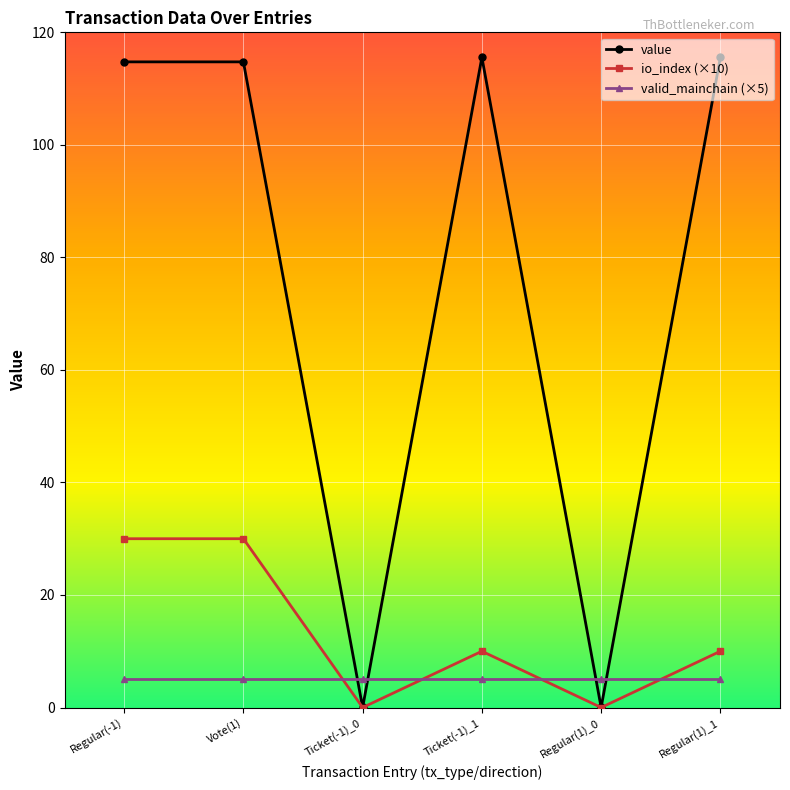

Which series has the largest total across all categories?

value